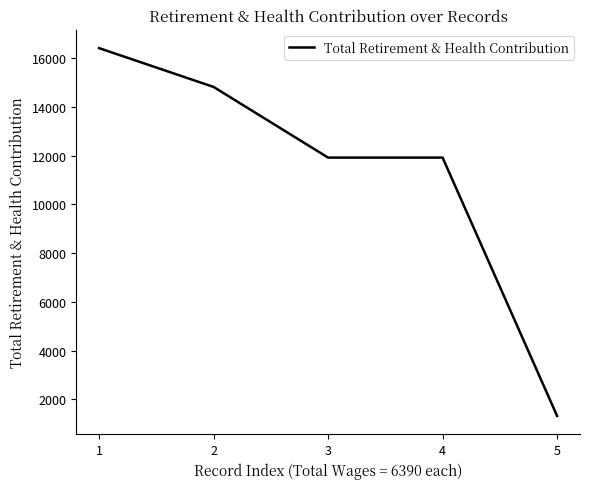

The value at 1 is 16411. True or false?

True